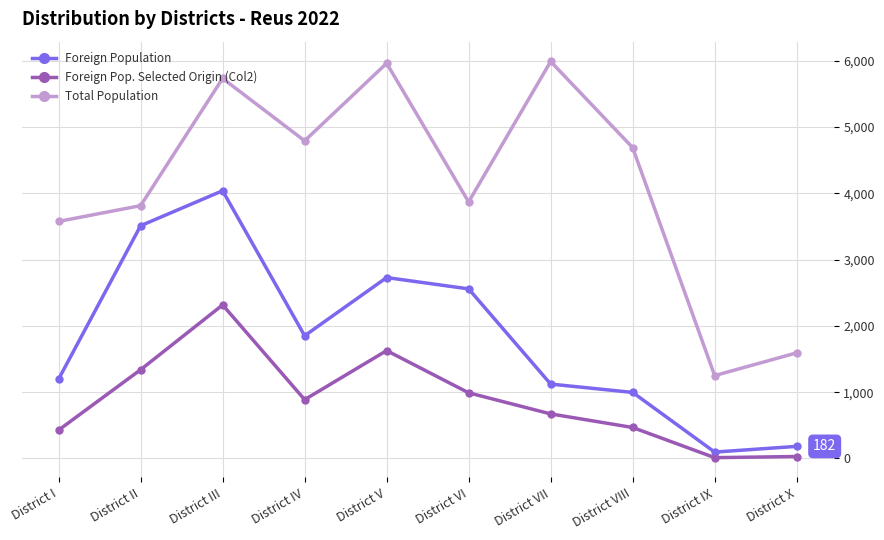

True or false: Foreign Population and Total Population intersect in this chart.

False